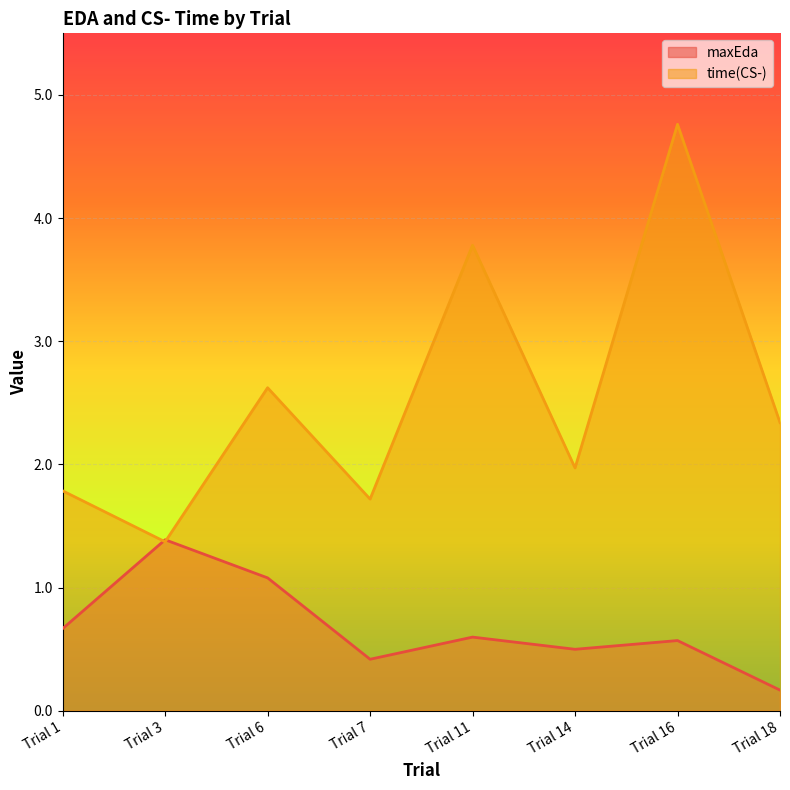

What is the difference between the maximum and minimum values in the time(CS-) series?

3.4